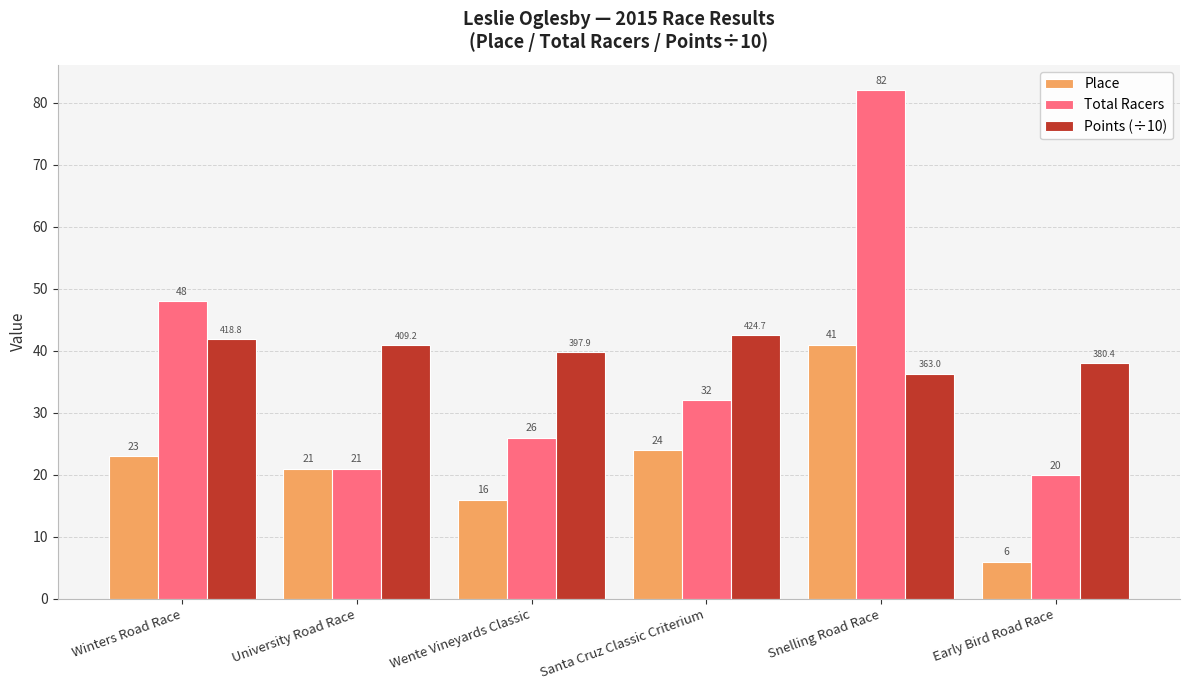

How many bars are there in each group?

3